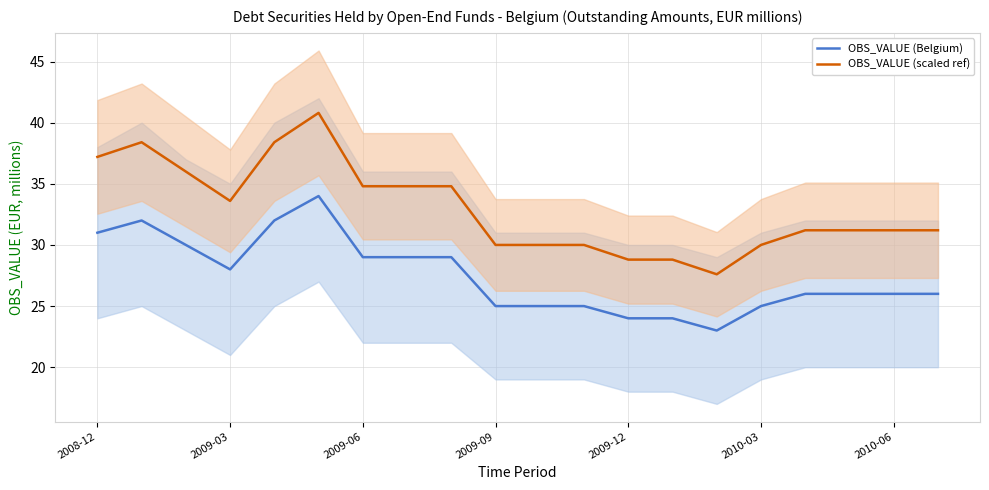

List the series in order of their peak value, lowest first.

OBS_VALUE (Belgium), OBS_VALUE (scaled ref)